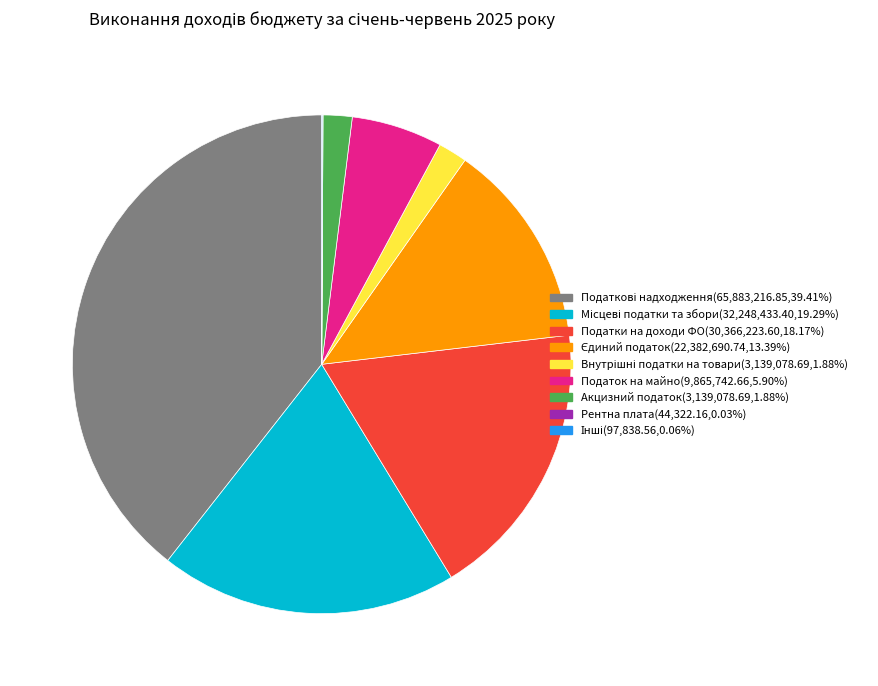

Is there any slice that represents more than half of the pie?

No